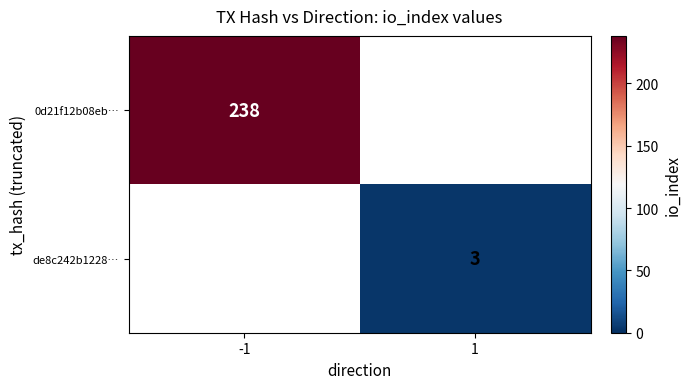

Is the value of 0d21f12b08eb… at -1 greater than the value of de8c242b1228… at 1?

Yes